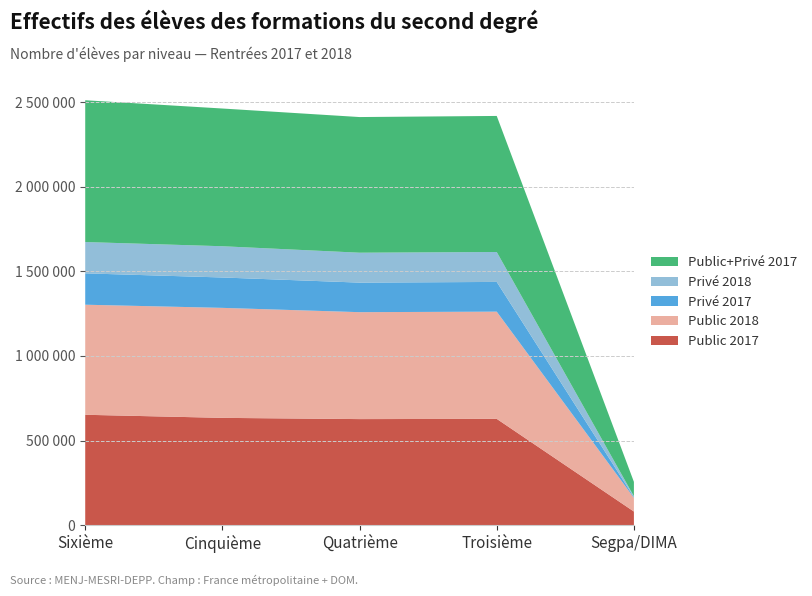

Reading right to left, what are all the values shown in this chart?

Public 2017: 80732	628344	626933	634234	652463
Public 2018: 81177	633488	631824	649937	650356
Privé 2017: 4530	175636	174619	179547	185308
Privé 2018: 4453	176778	176739	184601	185056
Public+Privé 2017: 85262	803980	801552	813781	837771